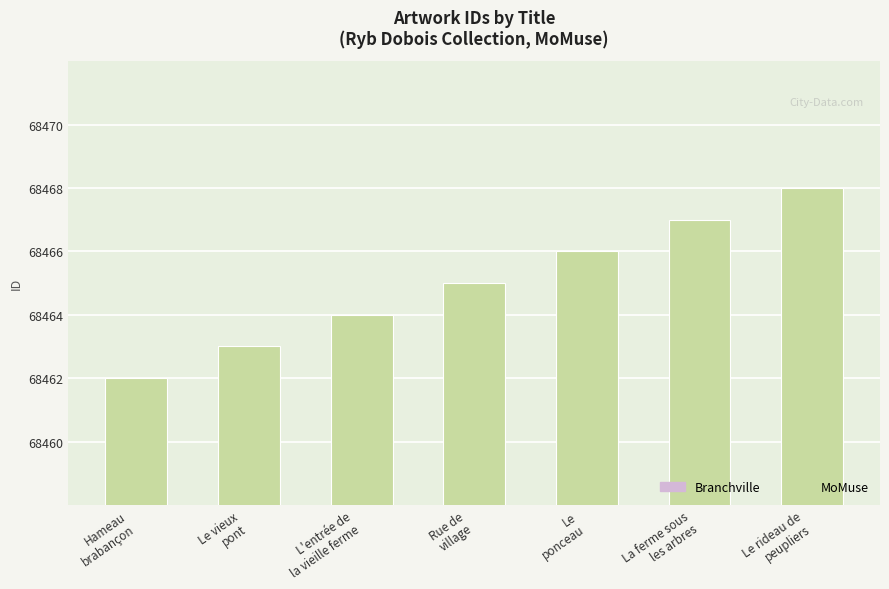

List the labels in order of value, smallest first.

Hameau
brabançon, Le vieux
pont, L'entrée de
la vieille ferme, Rue de
village, Le
ponceau, La ferme sous
les arbres, Le rideau de
peupliers